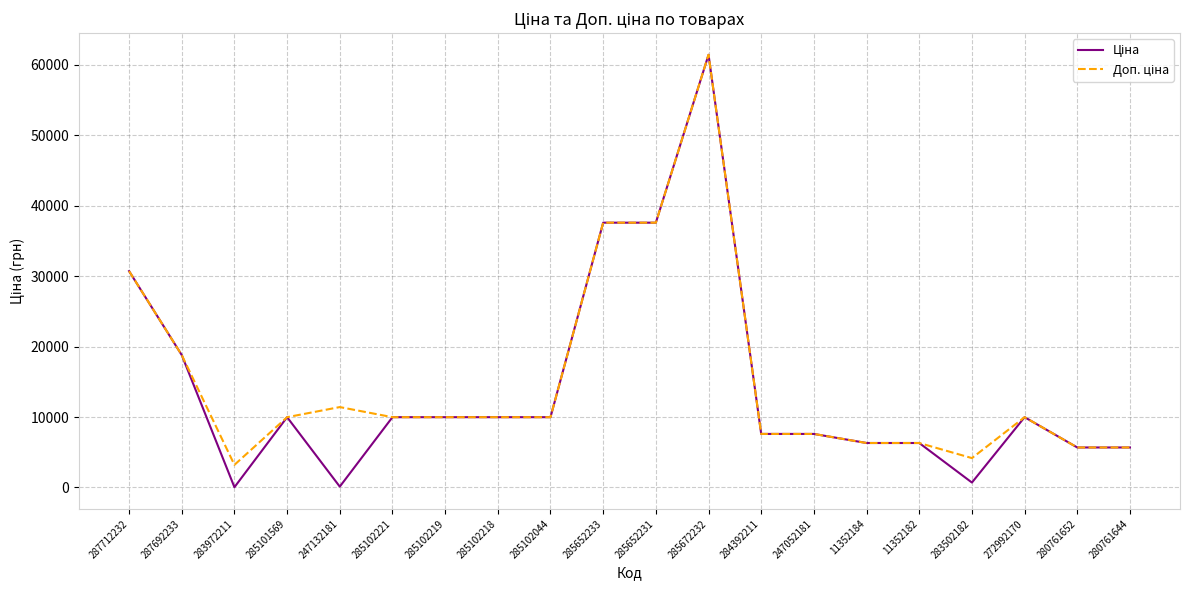

At which category is the sum across all series the highest?

285672232